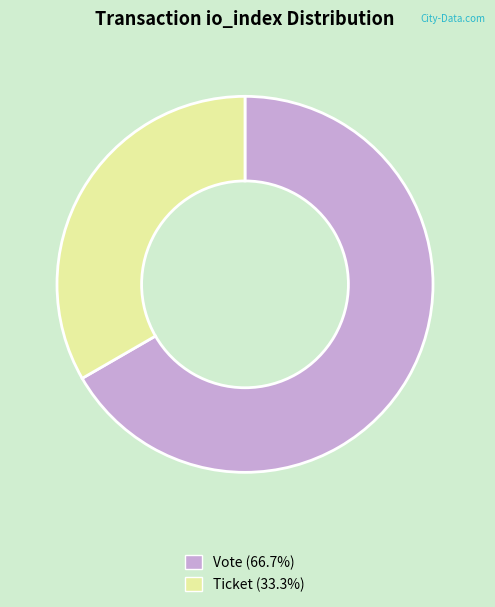

Count the number of slices in the pie.

2